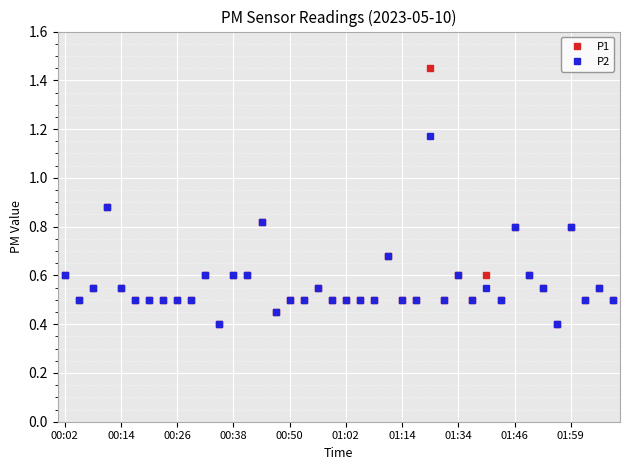

True or false: P1 has more than 2 interior local peaks.

True